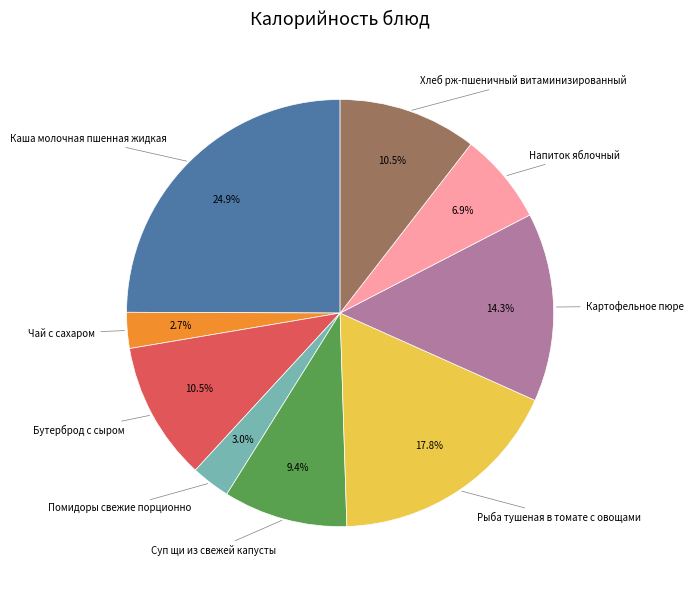

Does any single category account for the majority?

No